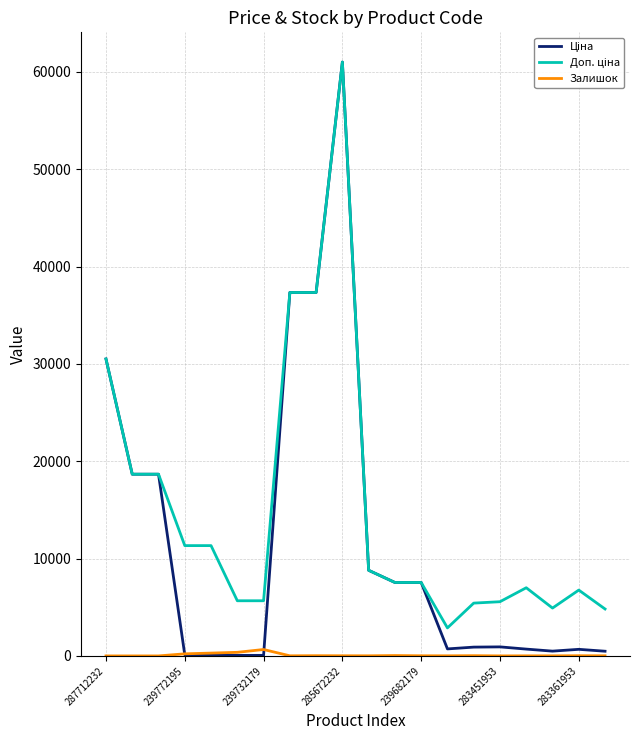

What is the maximum value shown in the chart?

61024.7